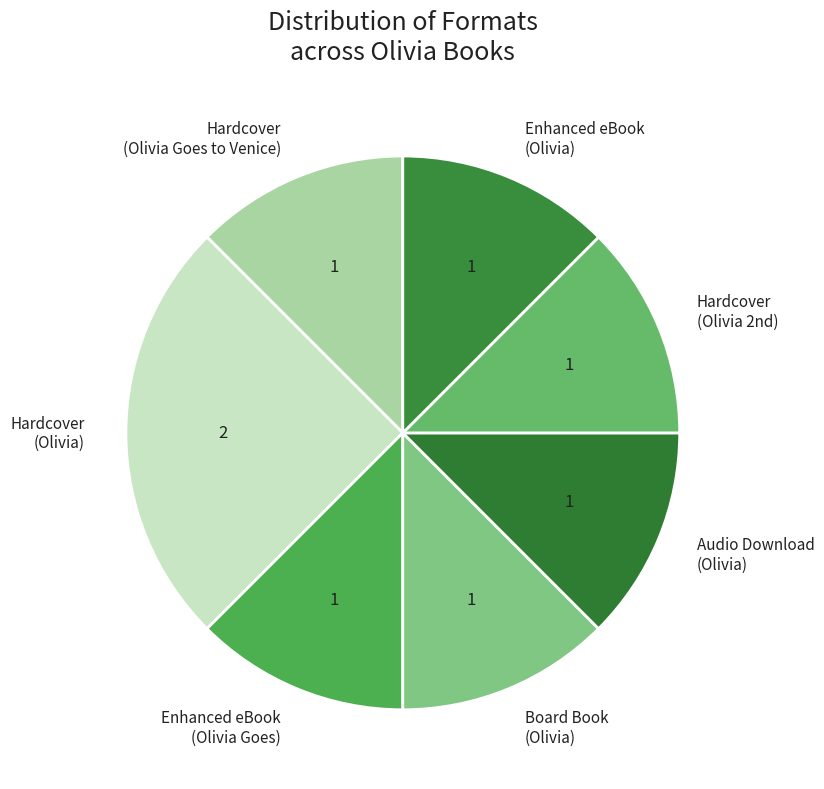

How many slices are in this pie chart?

7